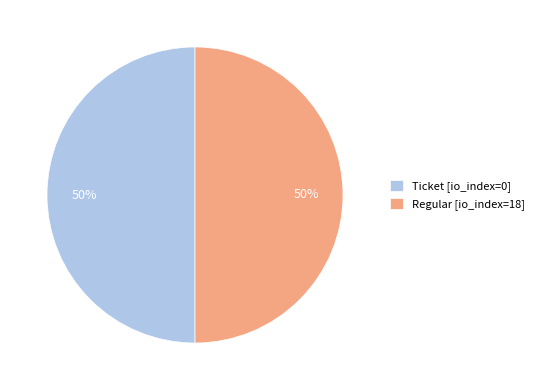

To the nearest percent, what is the average slice percentage?

50%